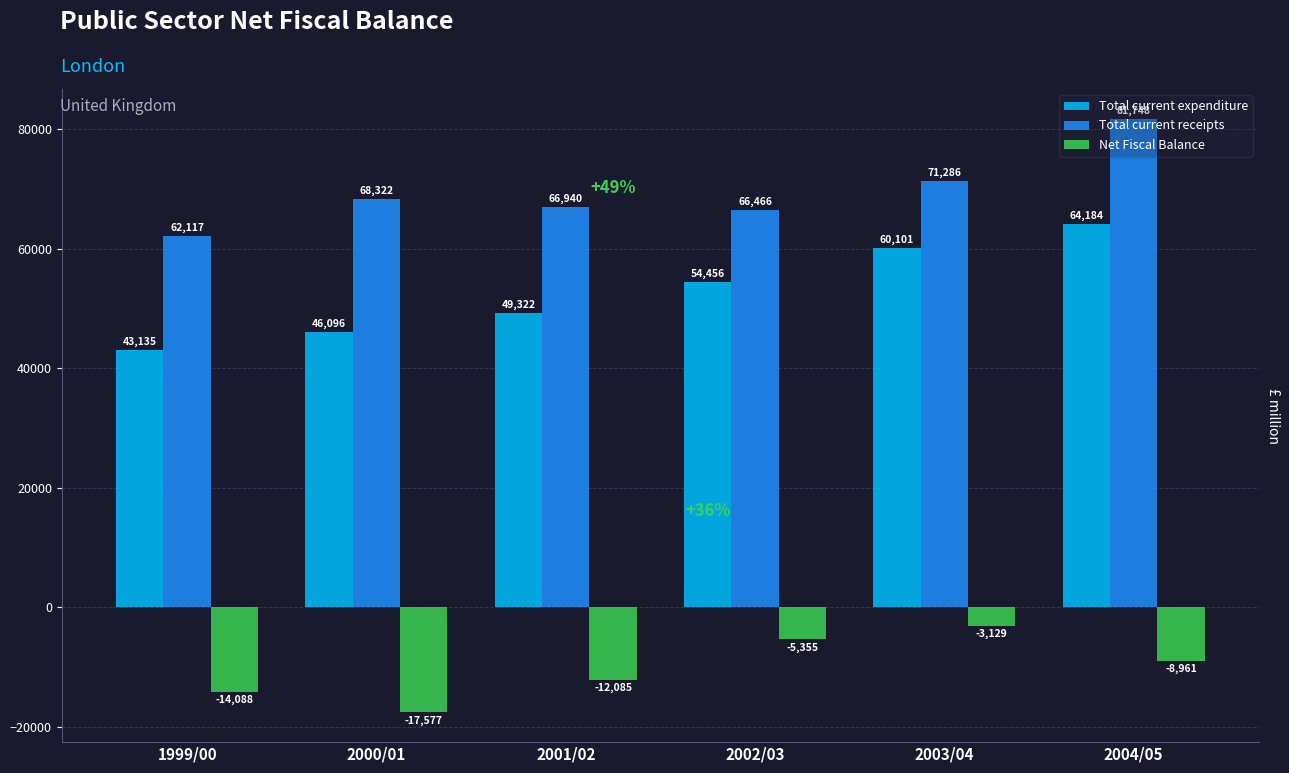

What is the total value across all series at 2003/04?

128258